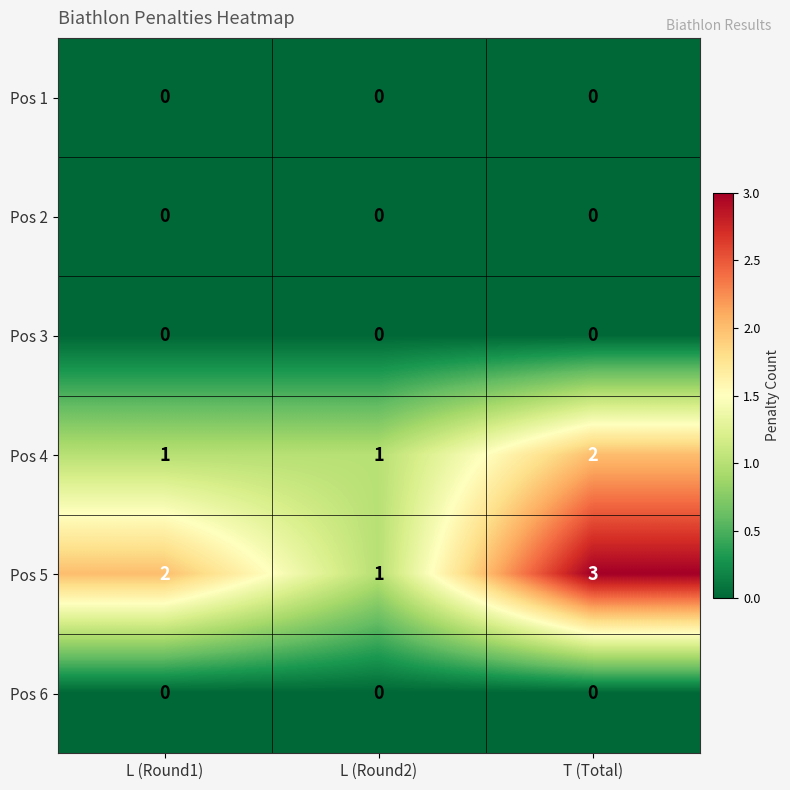

The value of Pos 1 at L (Round1) is 0. True or false?

True